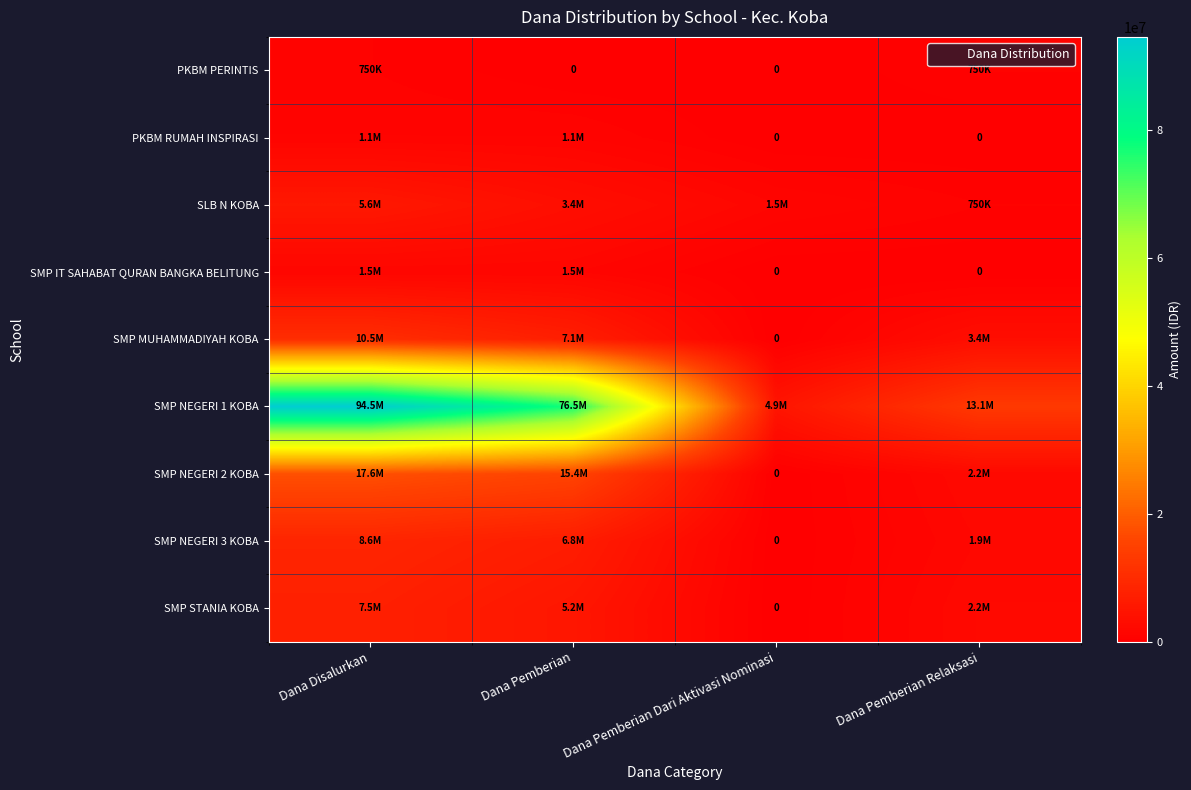

Read the PKBM RUMAH INSPIRASI value at Dana Disalurkan, to the nearest 10.

1125000